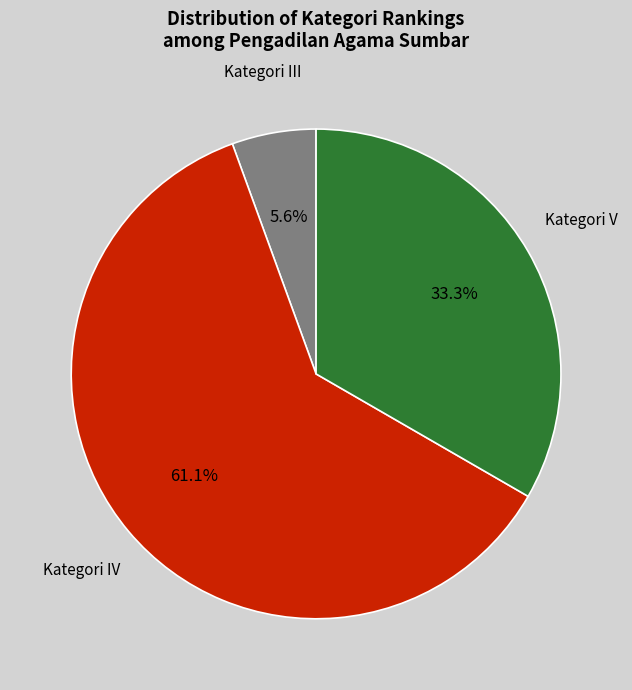

Which category accounts for the majority?

Kategori IV